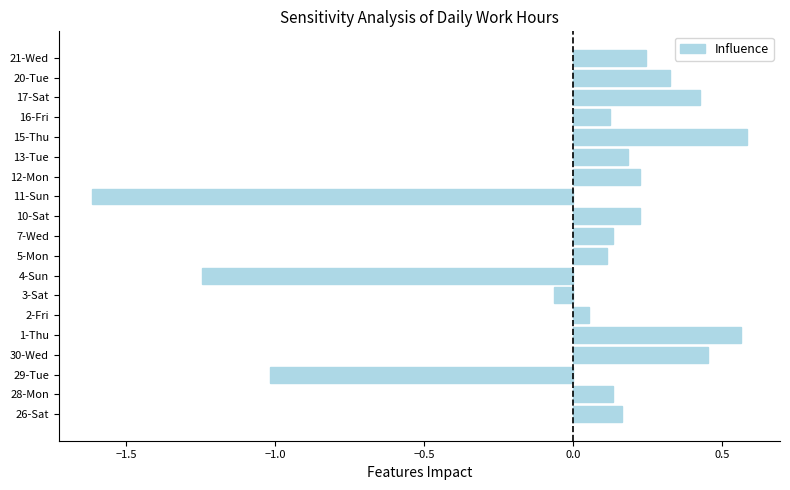

Are the bars horizontal?

Yes